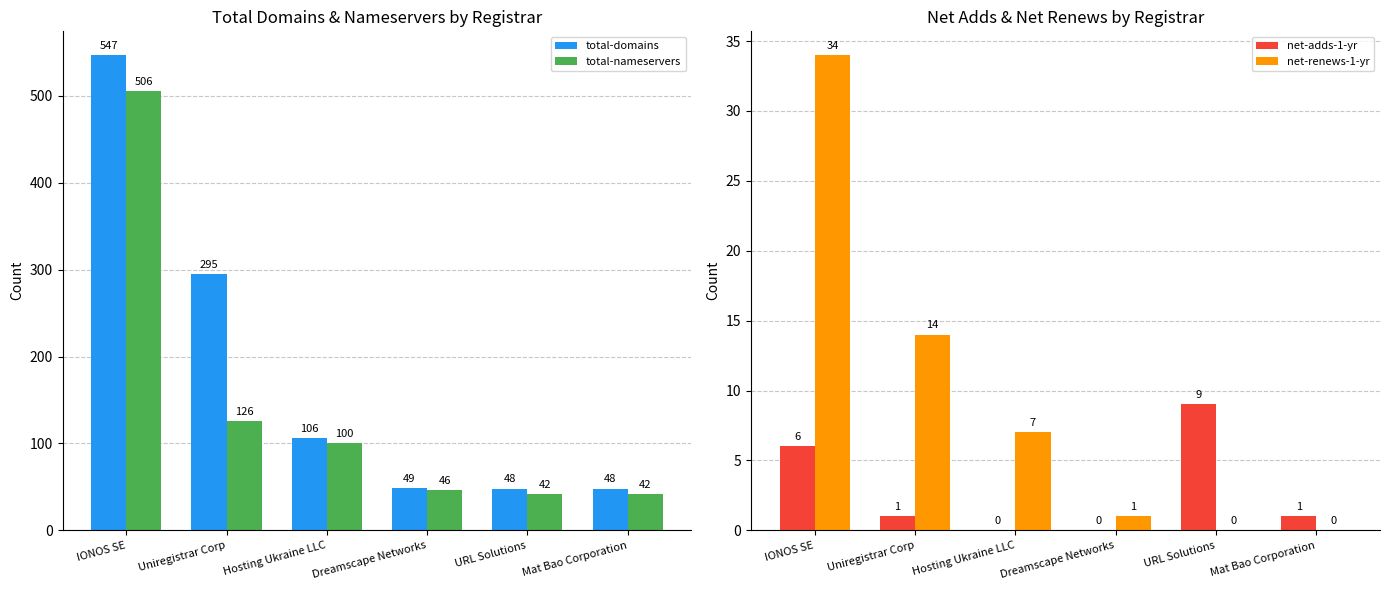

What is the sum of all total-domains values?

1093